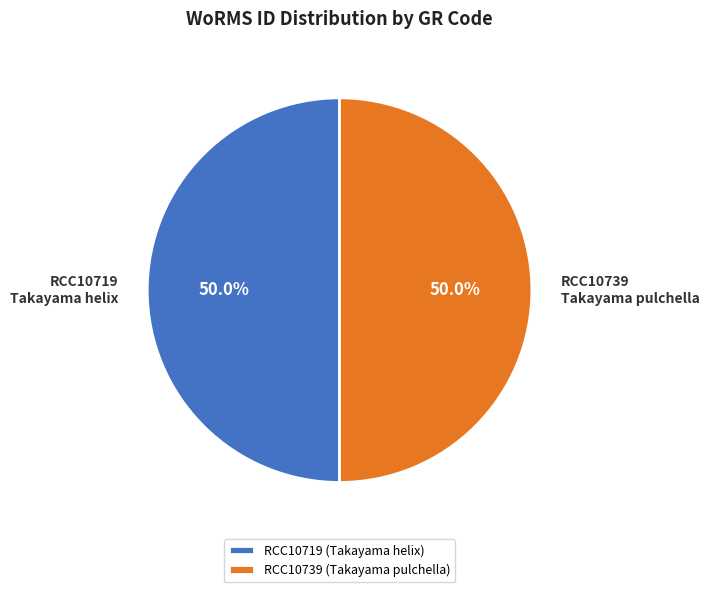

Combined, what portion of the pie is RCC10719 Takayama helix and RCC10739 Takayama pulchella?

100.0%